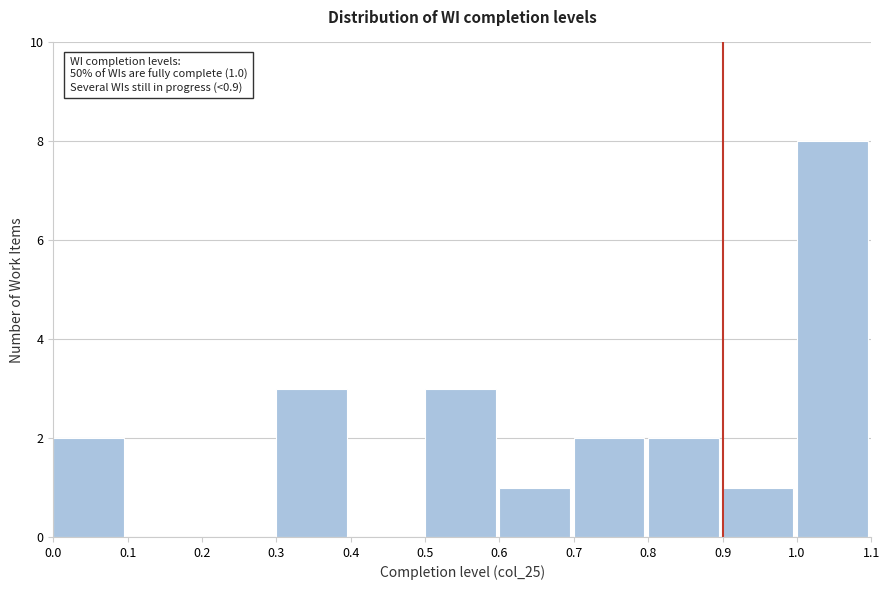

Which range on the x-axis has the tallest bar?

1.0 to 1.1